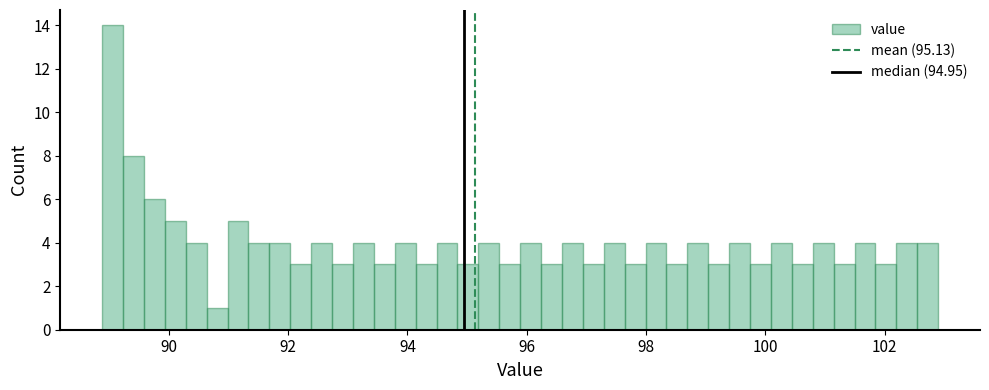

Read against the x-axis, roughly where is the centre of the tallest bar?

89.0